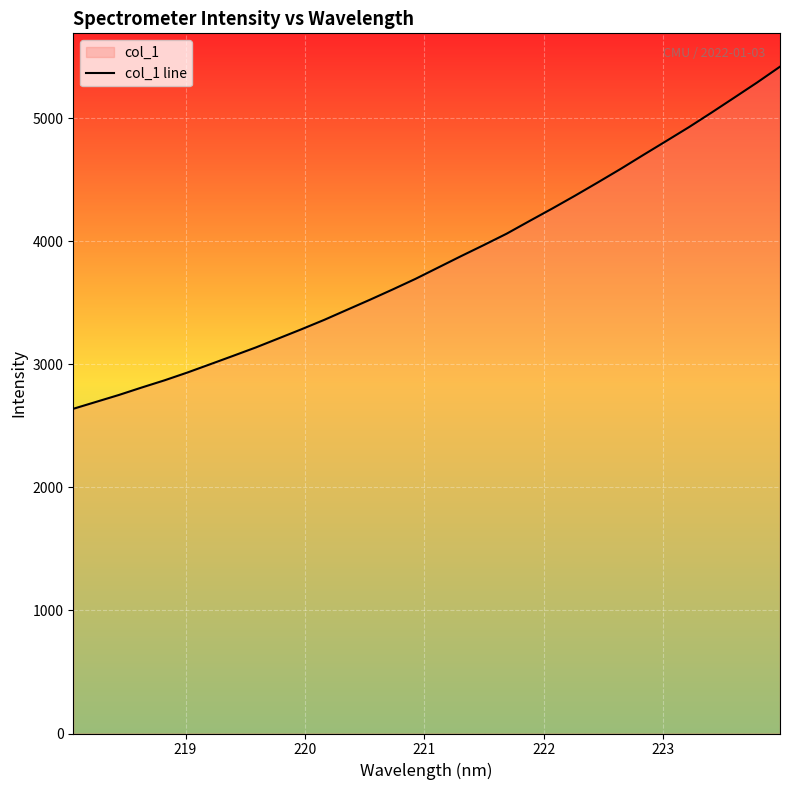

What is the average value?

3844.1